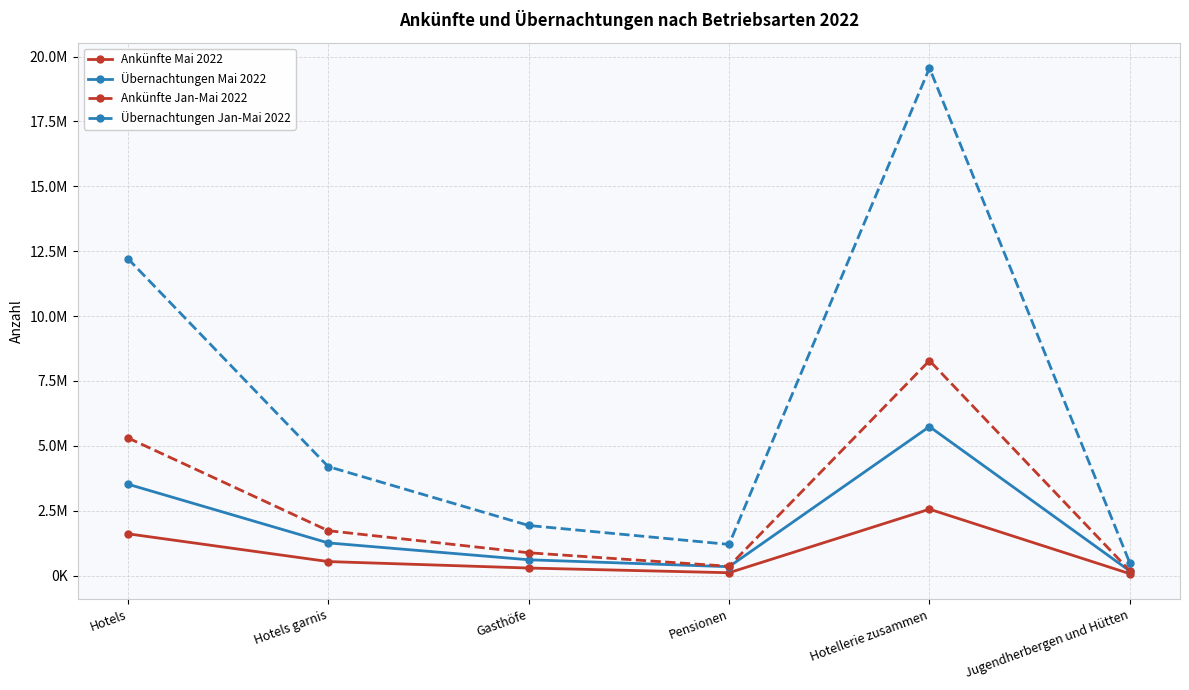

Is it true that Übernachtungen Mai 2022 equals 3525159 at Hotels?

True